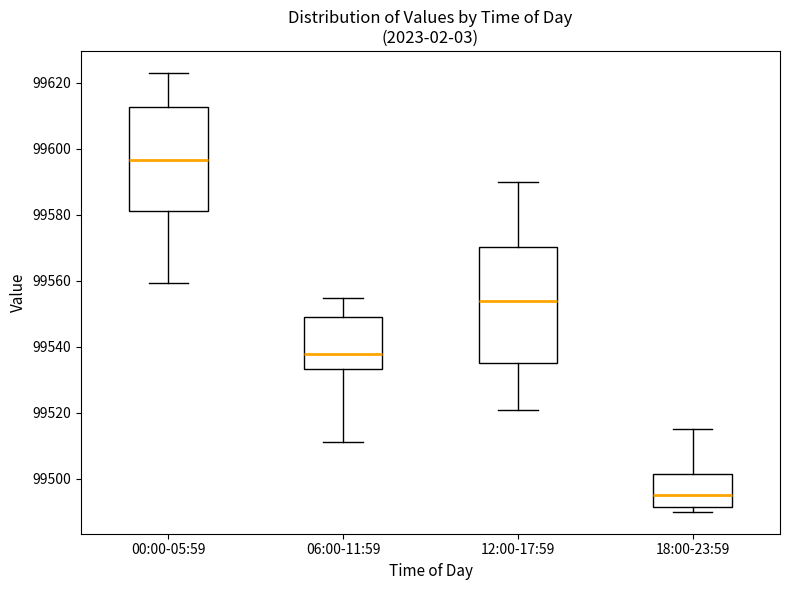

Which box is the tallest, from its lower edge to its upper edge?

12:00-17:59